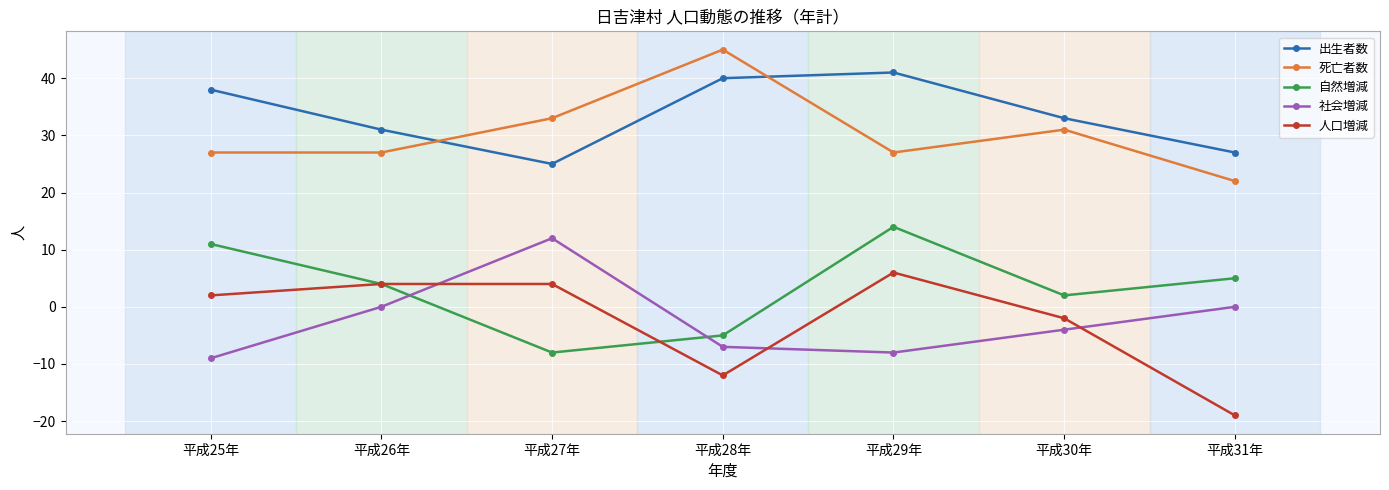

Reading left to right, transcribe all the data shown in this chart.

出生者数: 平成25年=38	平成26年=31	平成27年=25	平成28年=40	平成29年=41	平成30年=33	平成31年=27
死亡者数: 平成25年=27	平成26年=27	平成27年=33	平成28年=45	平成29年=27	平成30年=31	平成31年=22
自然増減: 平成25年=11	平成26年=4	平成27年=-8	平成28年=-5	平成29年=14	平成30年=2	平成31年=5
社会増減: 平成25年=-9	平成26年=0	平成27年=12	平成28年=-7	平成29年=-8	平成30年=-4	平成31年=0
人口増減: 平成25年=2	平成26年=4	平成27年=4	平成28年=-12	平成29年=6	平成30年=-2	平成31年=-19